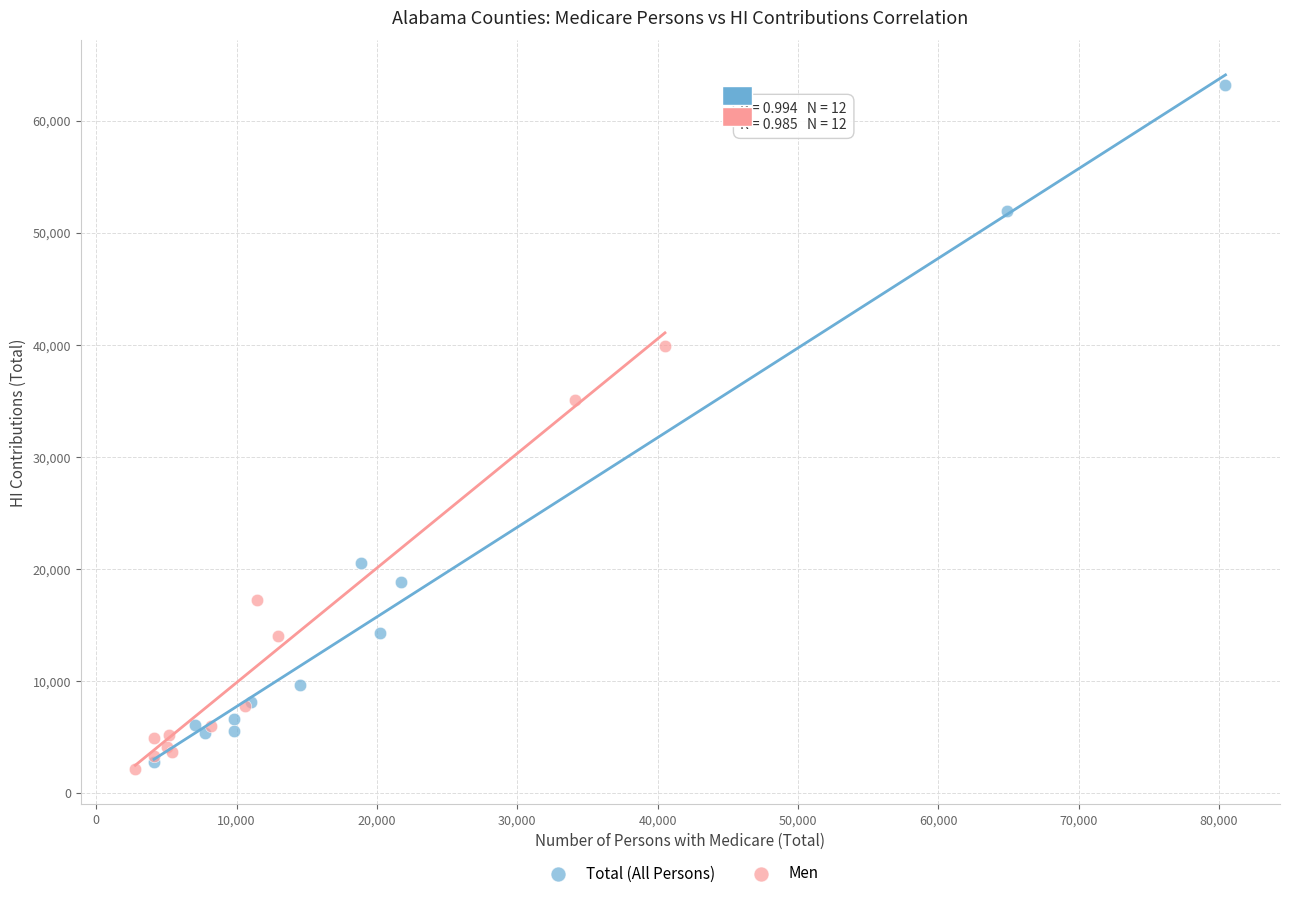

Which series reaches the maximum Y coordinate?

Total (All Persons)